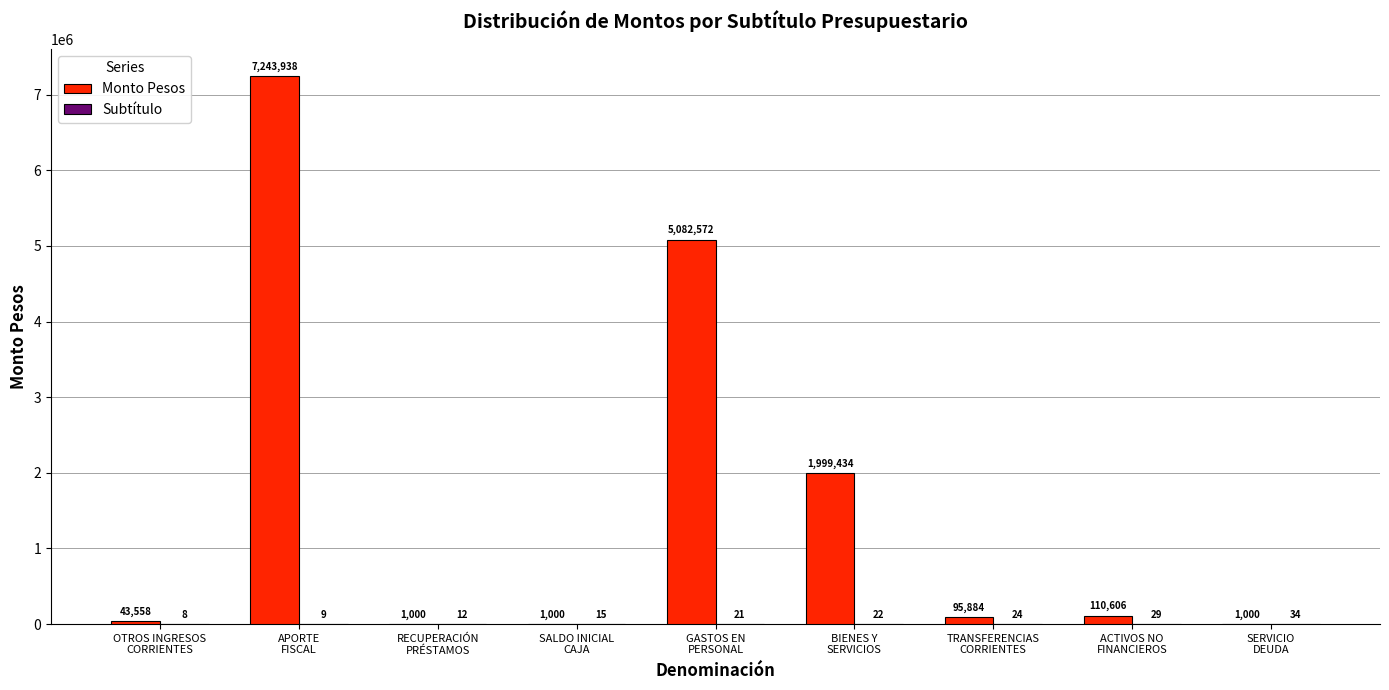

What value does the Monto Pesos series have at OTROS INGRESOS
CORRIENTES, to the nearest 10?

43560